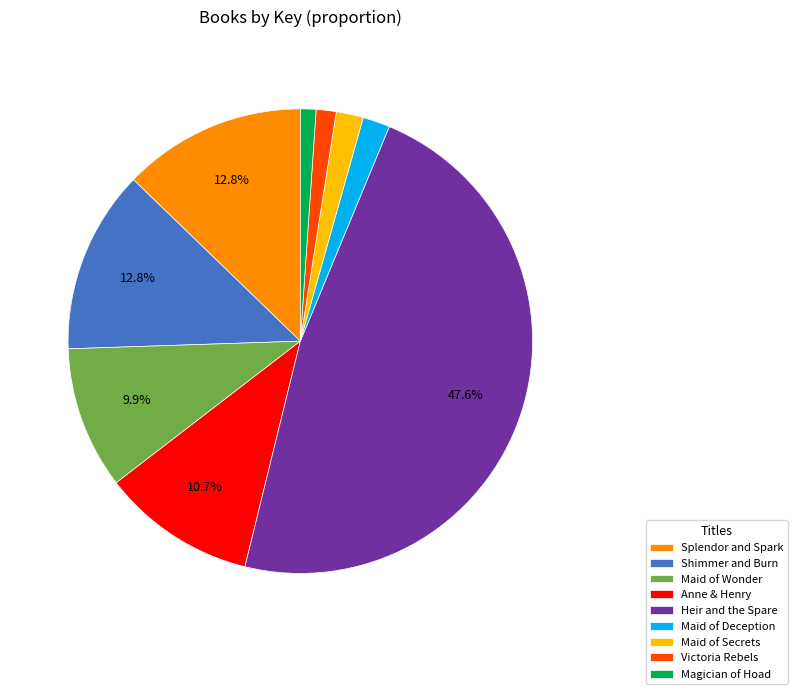

Which has a higher value, Magician of Hoad or Shimmer and Burn?

Shimmer and Burn